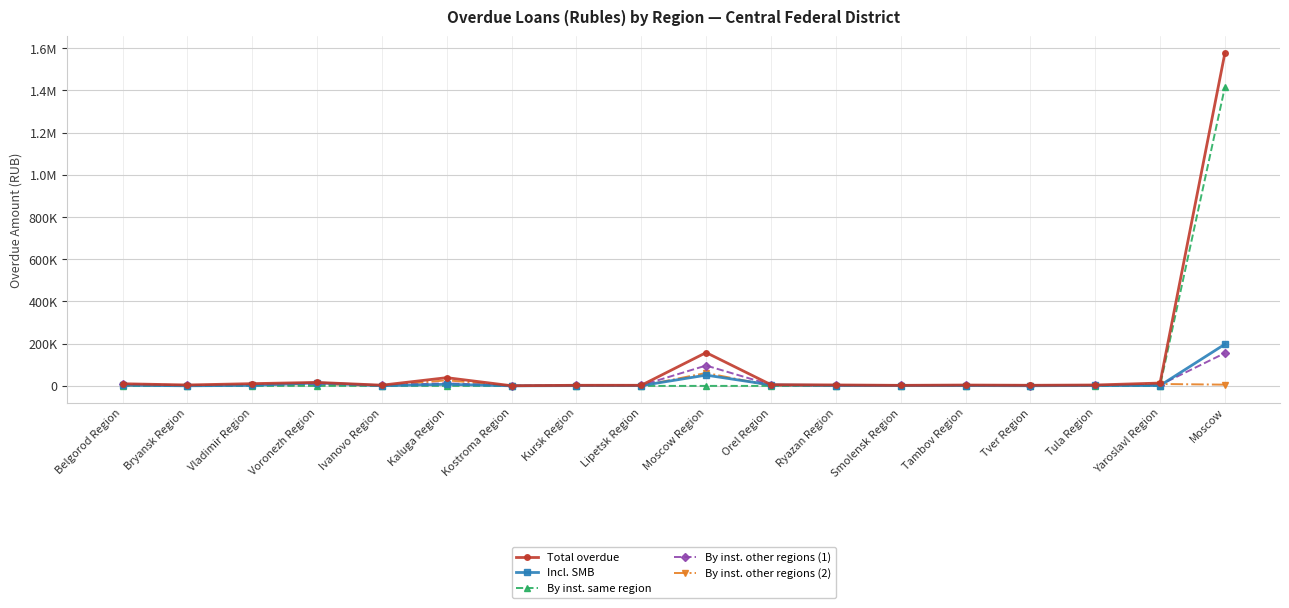

What is the sum of the By inst. other regions (2) values at Bryansk Region and Yaroslavl Region?

10131